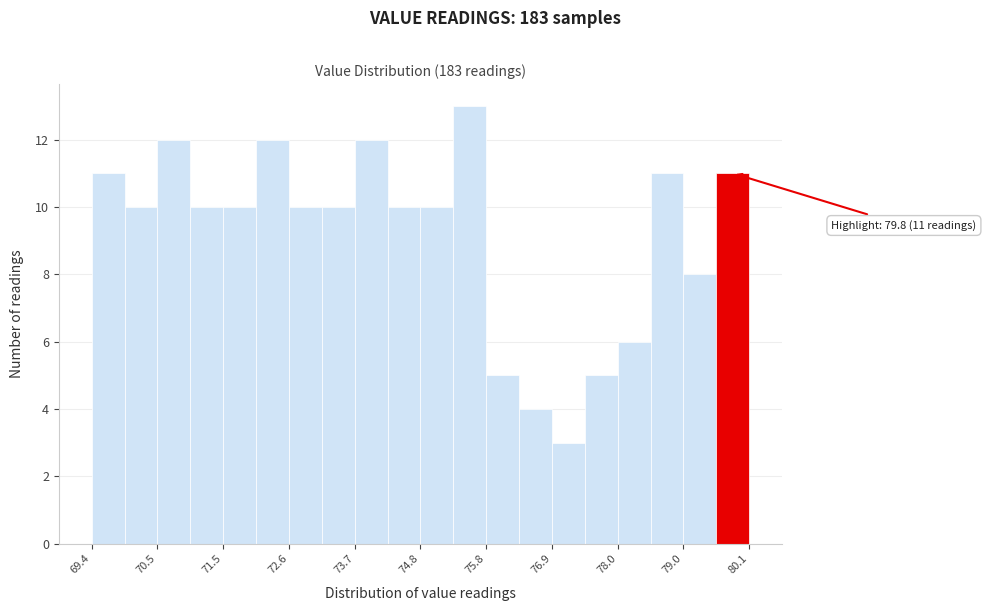

Around what value on the x-axis is the tallest bar? Give the approximate position of its centre, as read against the axis.

75.6